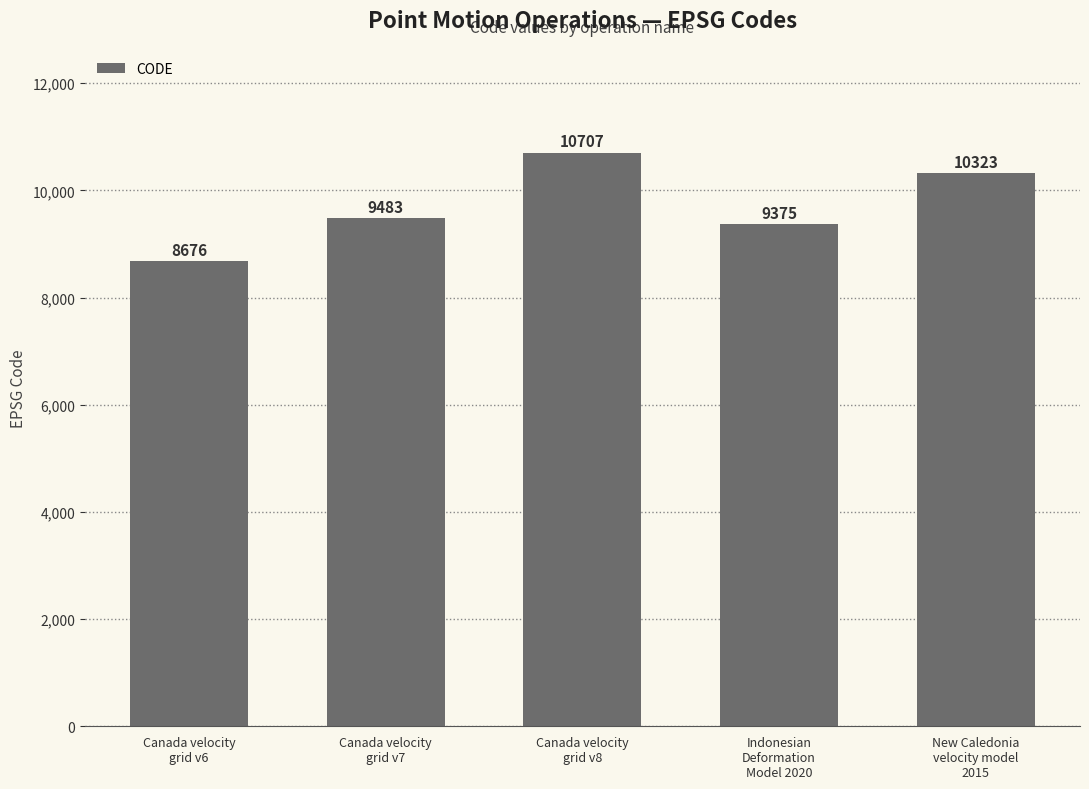

What is the average value?

9713